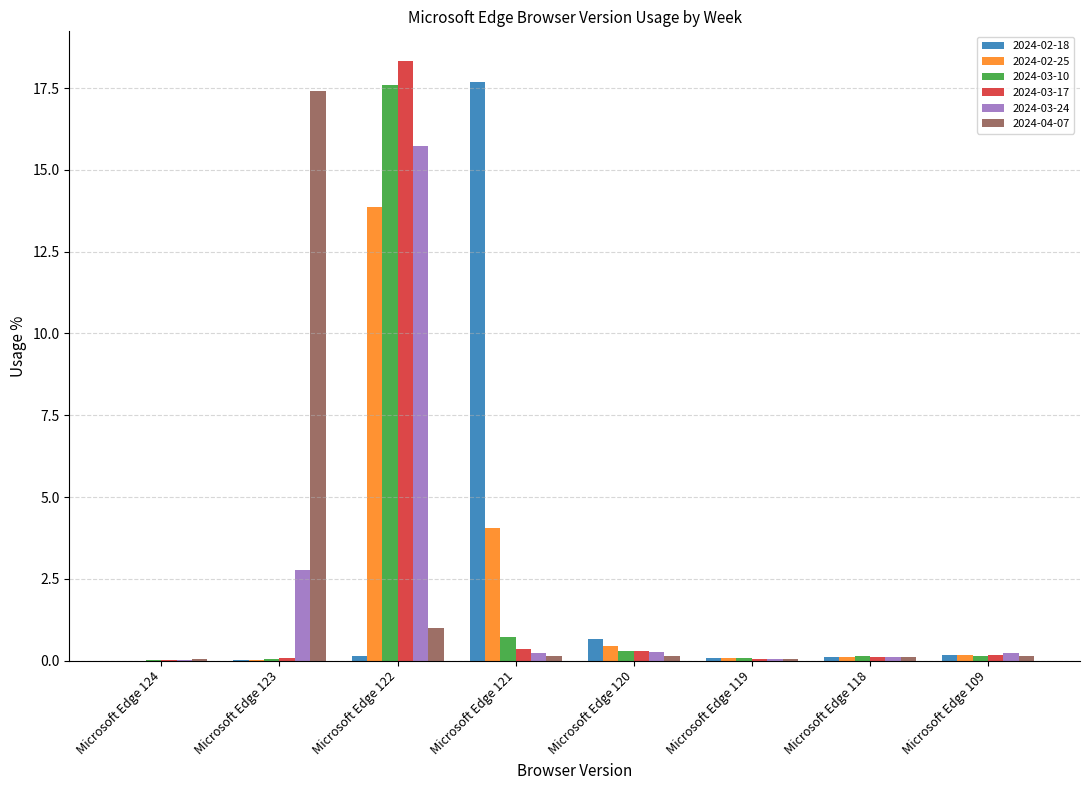

Is the value of 2024-02-18 at Microsoft Edge 120 greater than the value of 2024-04-07 at Microsoft Edge 120?

Yes